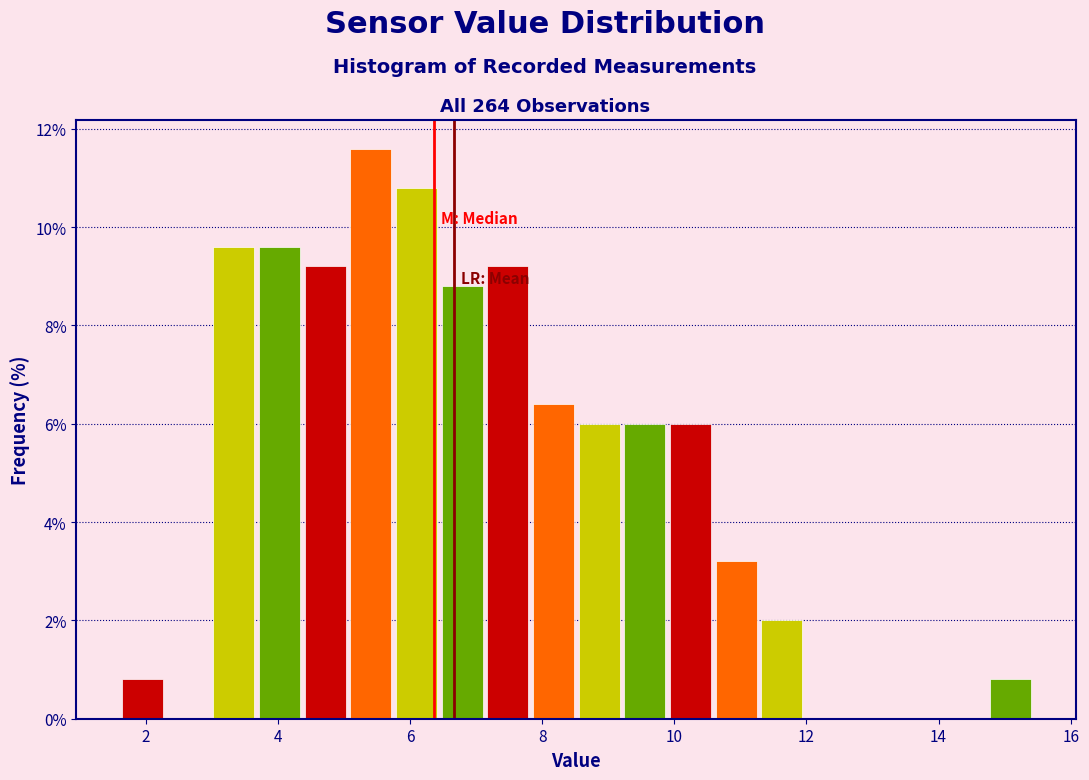

Read against the x-axis, roughly where is the centre of the tallest bar?

5.4